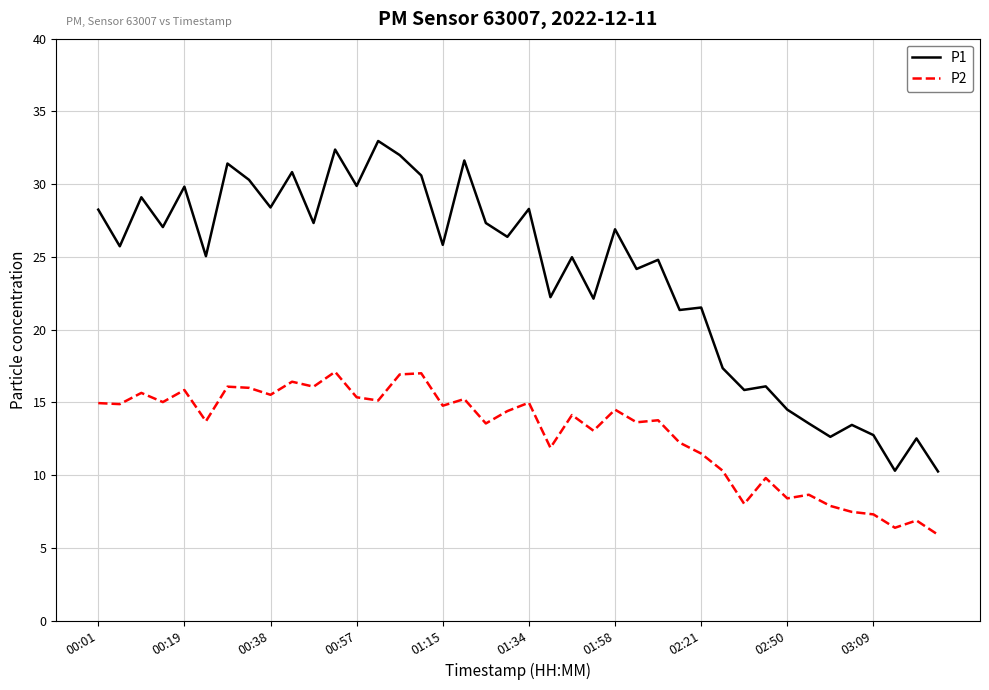

Which series has the largest total across all categories?

P1